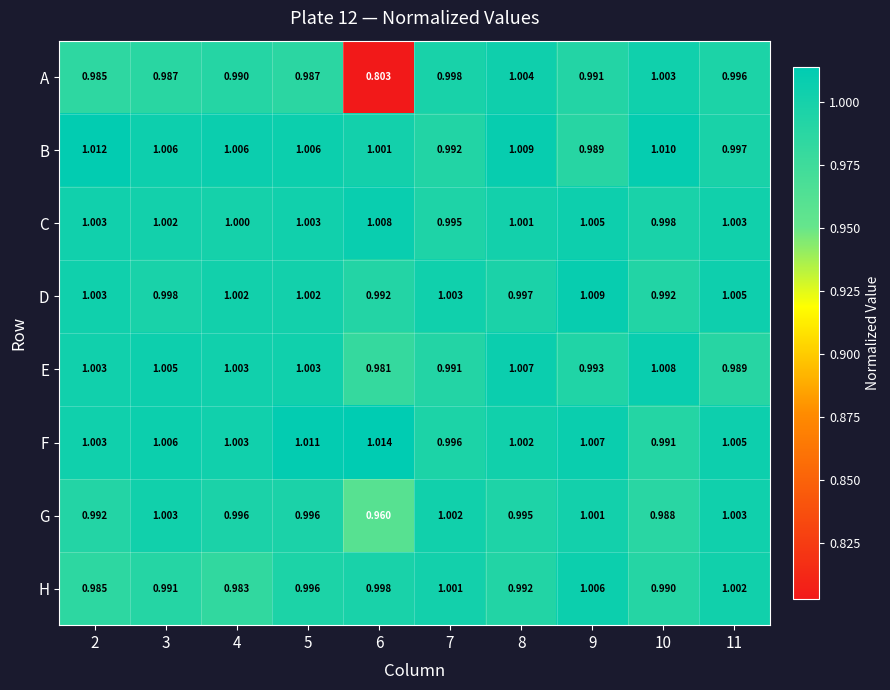

Rank the series at 8 from highest to lowest value.

B, E, A, F, C, D, G, H